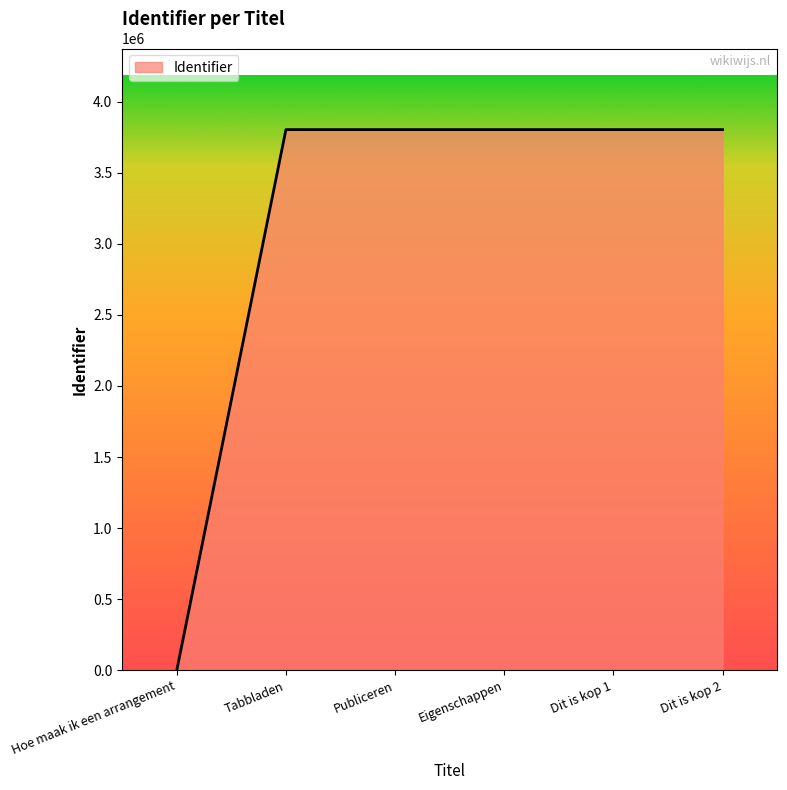

The value at Tabbladen is 3803266. True or false?

True